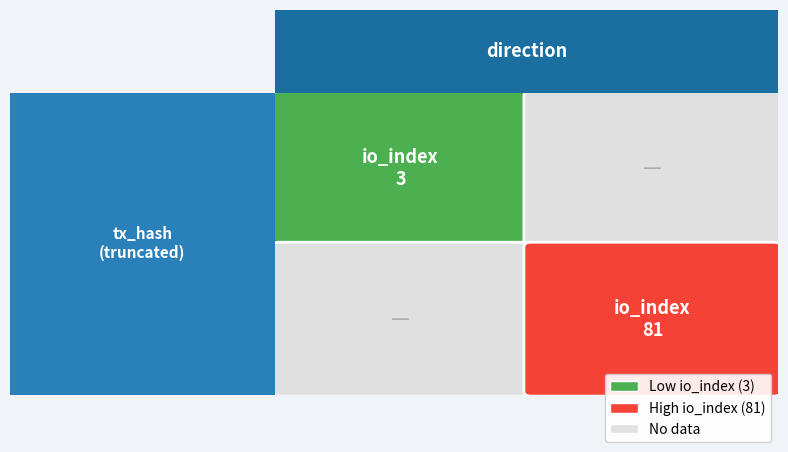

Is it true that b93ea0974efb42619aa19643ffd859850a6c6e2 equals 3 at io_index?

True